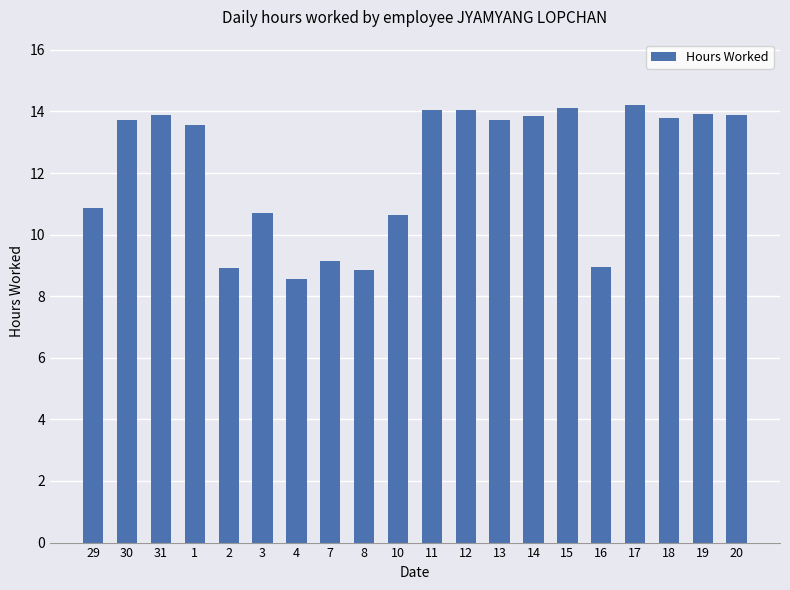

Is it true that the value at 11 is 14.0?

True